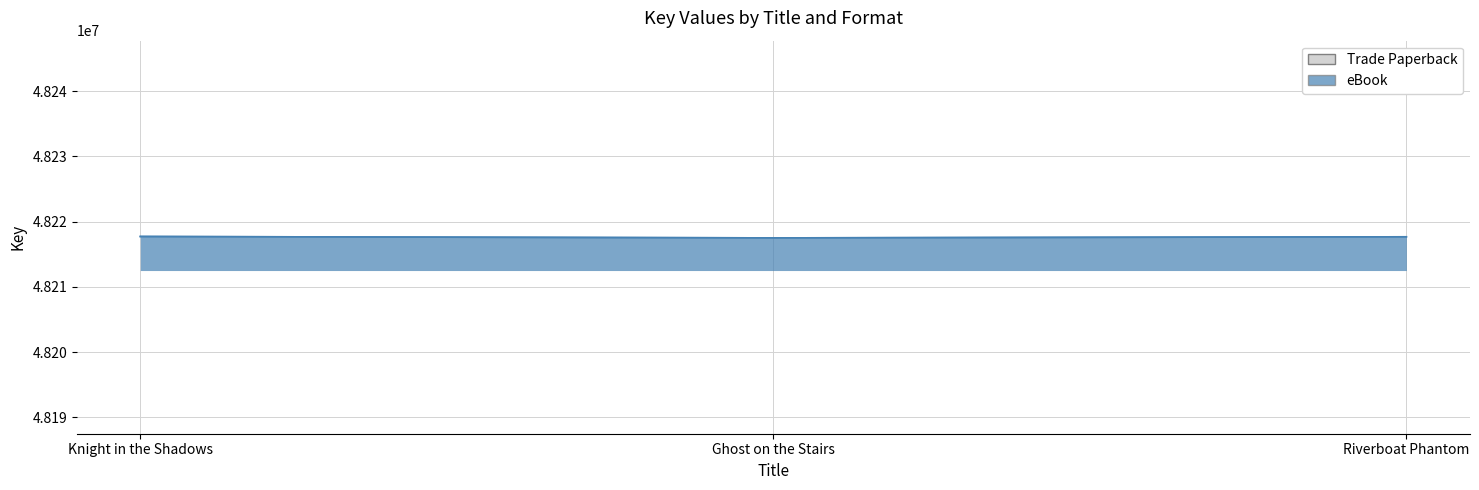

Reading right to left, transcribe all the data shown in this chart.

Trade Paperback: 48217678	48217511	48217725
eBook: 48217678	48217511	48217725